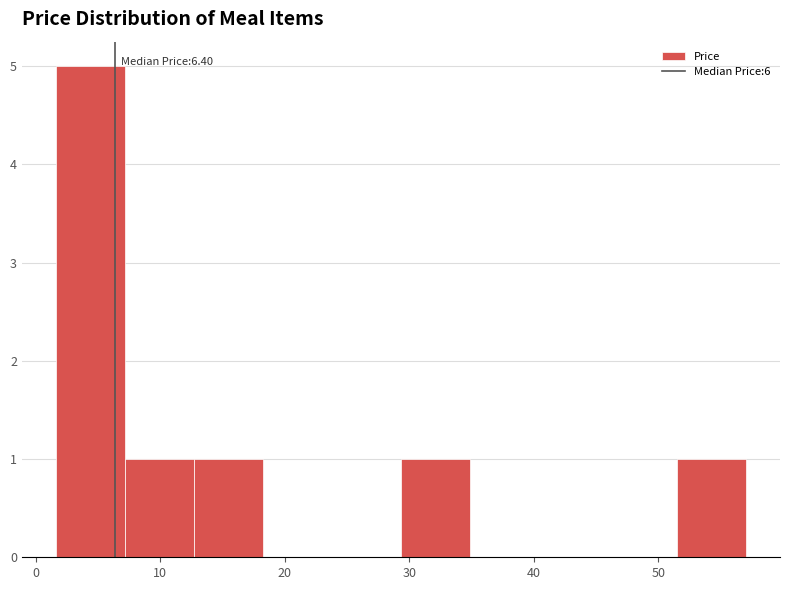

Over which range of the x-axis is the bar tallest?

2 to 7